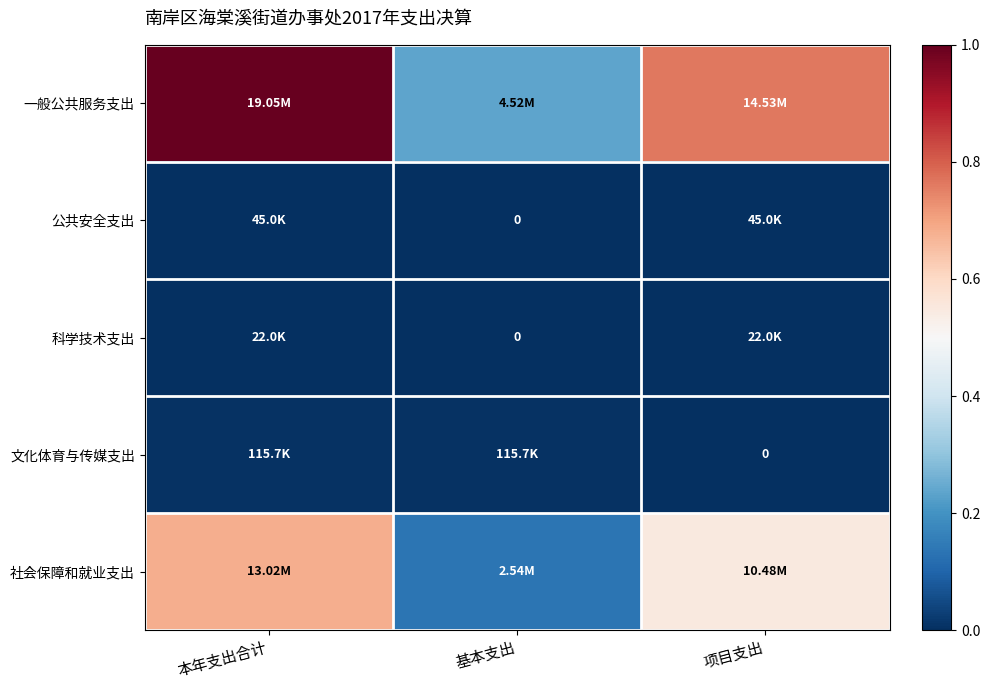

What is the spread (max minus min) of values at 本年支出合计?

1.0